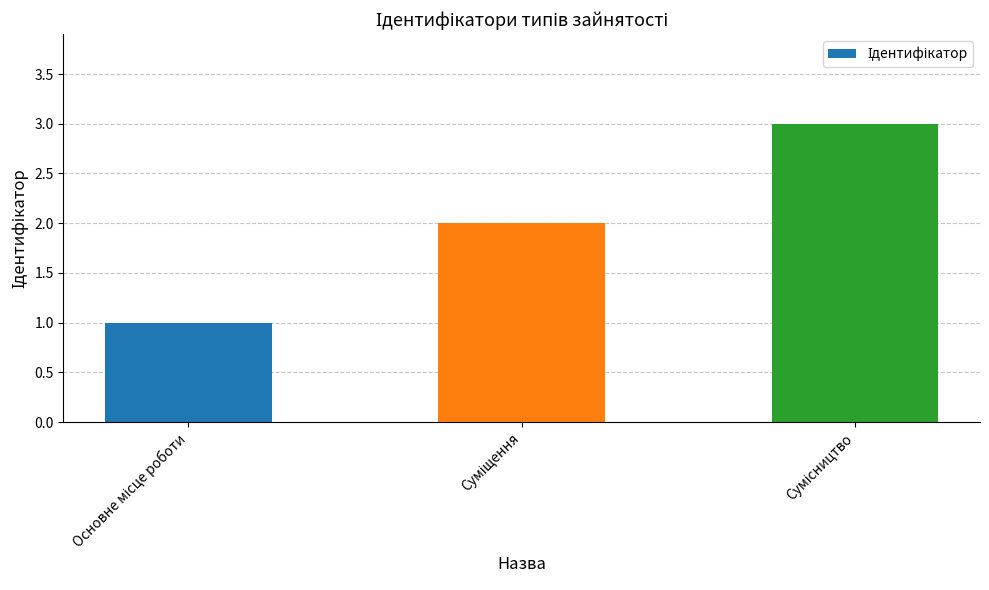

What is the maximum value shown in the chart?

3